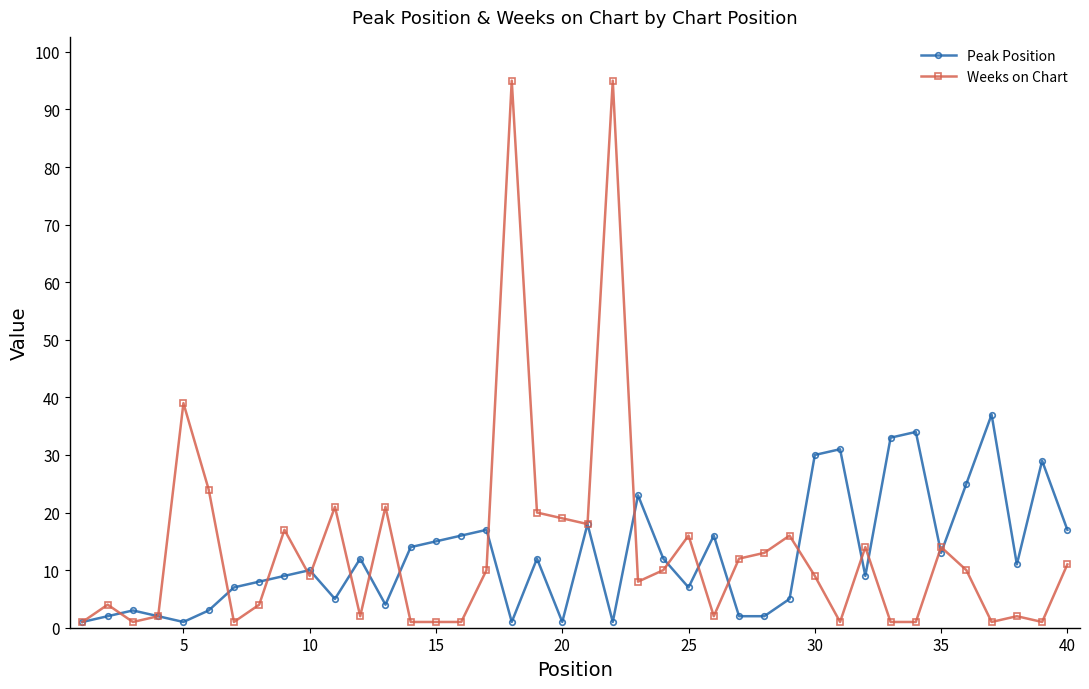

True or false: Peak Position has more than 2 points higher than both neighbors.

True